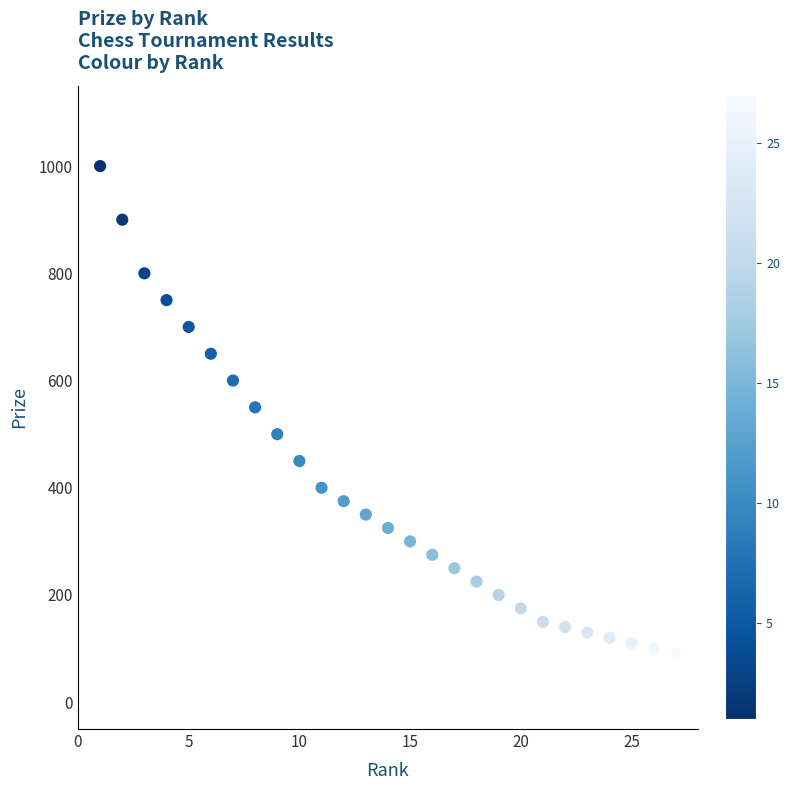

What is the range of X values (max minus min)?

26